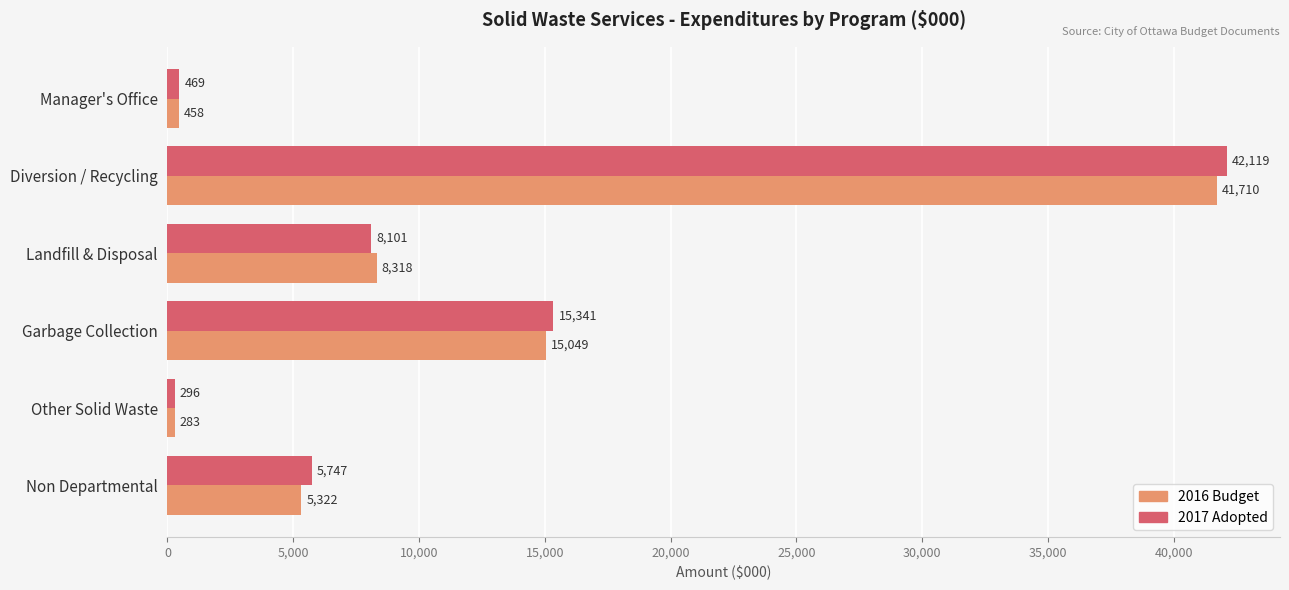

What is the difference between the 2017 Adopted values at Garbage Collection and Non Departmental?

9594